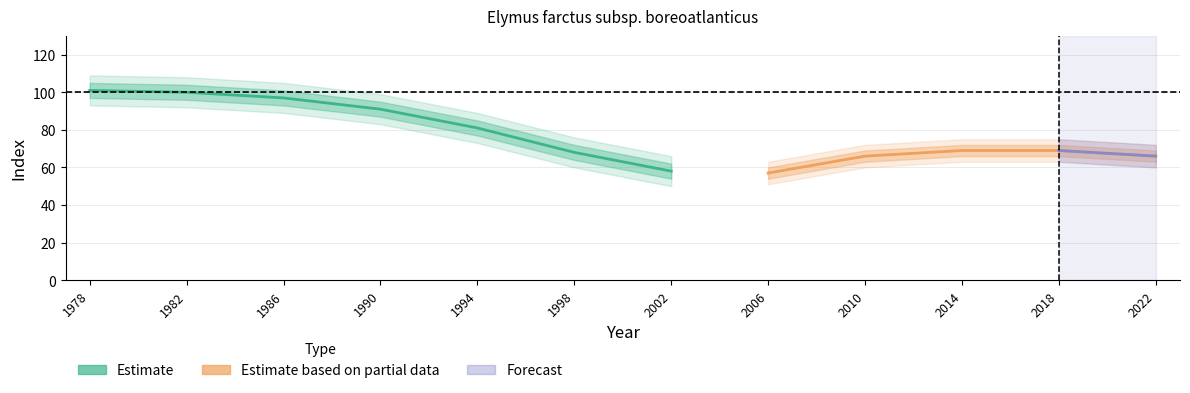

The value of indexcijfer at 2002 is 40. True or false?

False